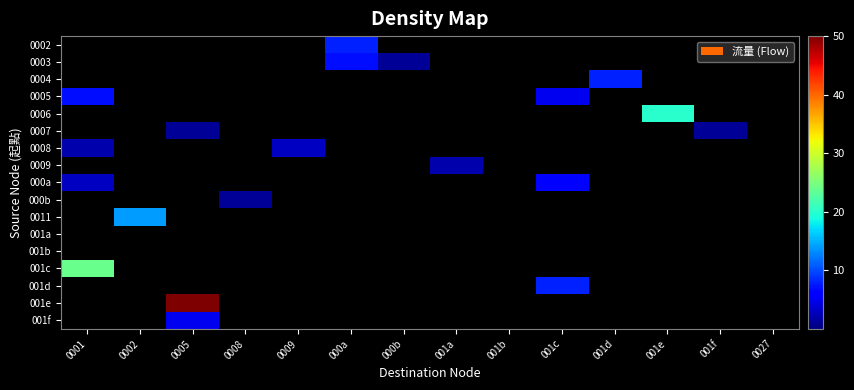

At which category does the chart reach its minimum across all series?

0001